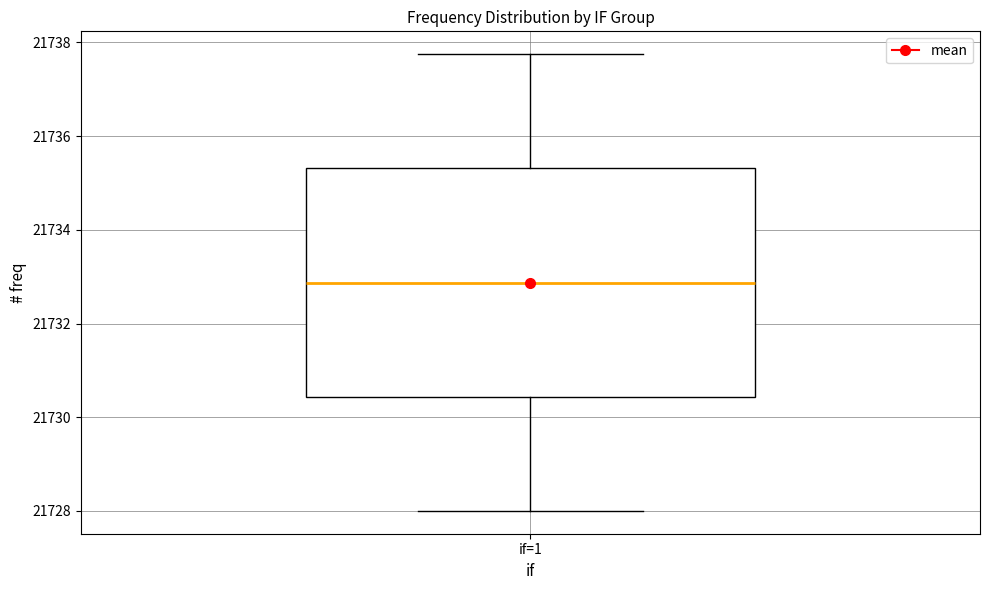

Where does the median line of the box for if=1 sit on the y-axis? The values are not printed on the chart, so give them approximately, as read against the axis.

21732.8